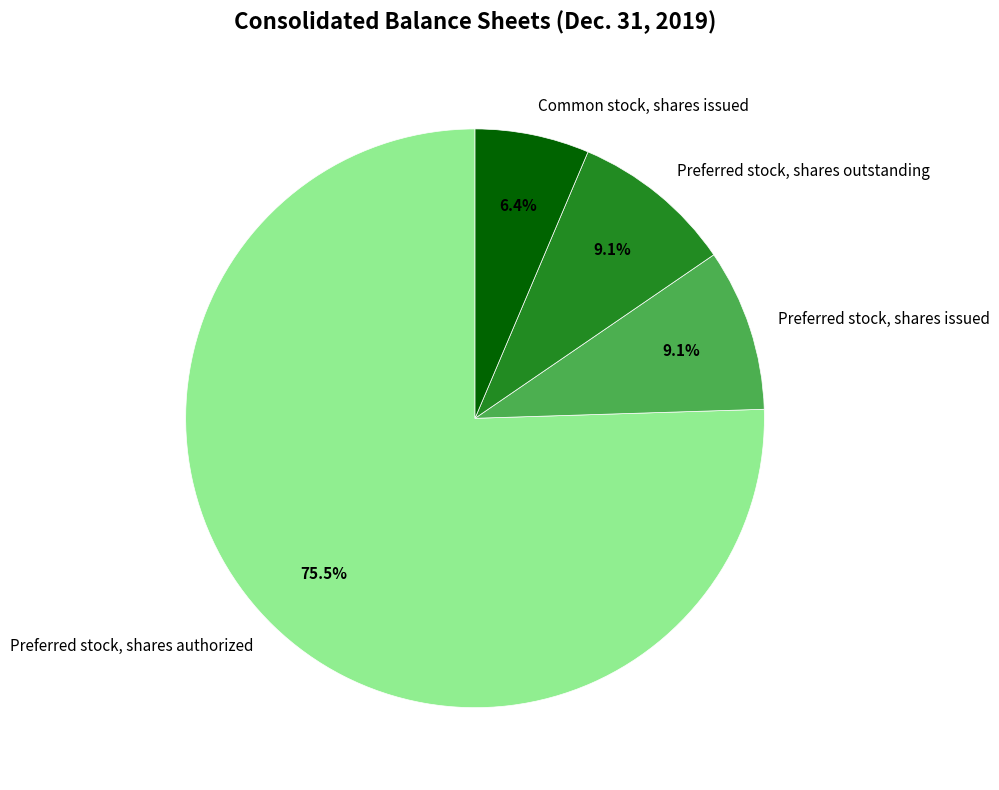

To the nearest percent, what is the difference between the largest and smallest slice percentages?

69%